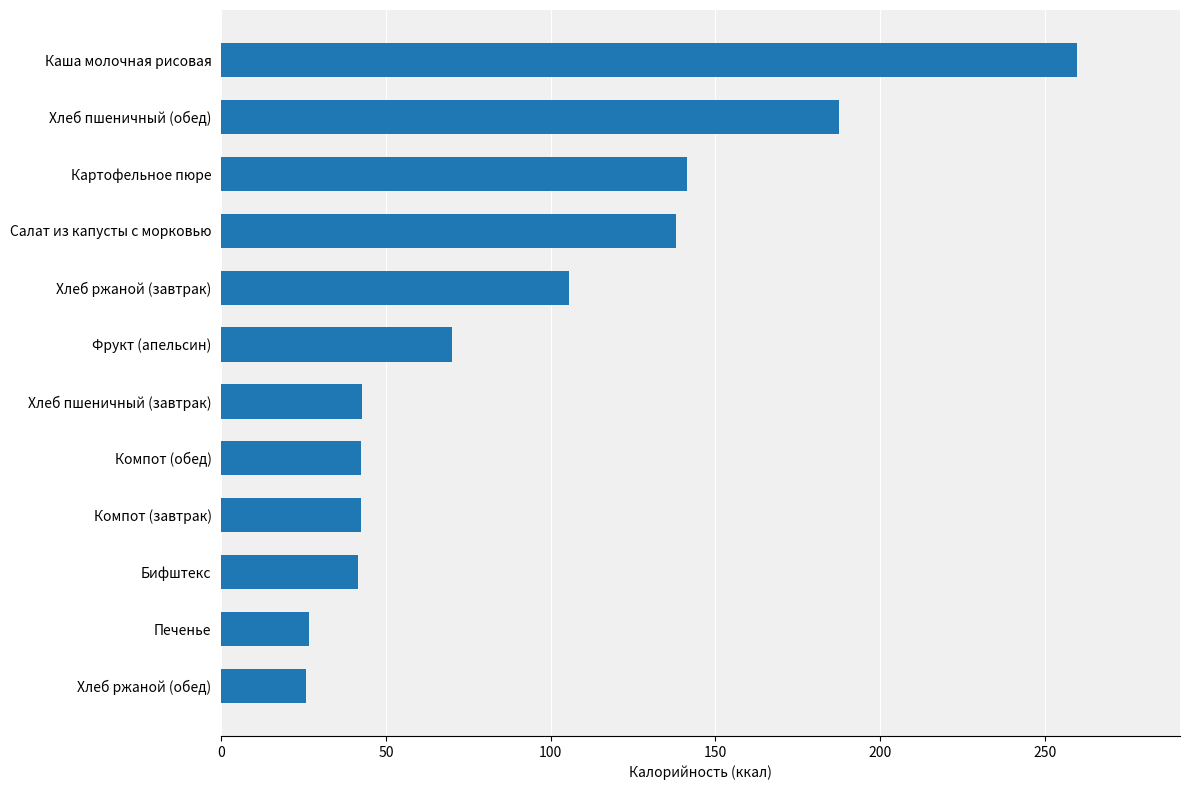

What value does the data have at Хлеб ржаной (завтрак)?

105.5